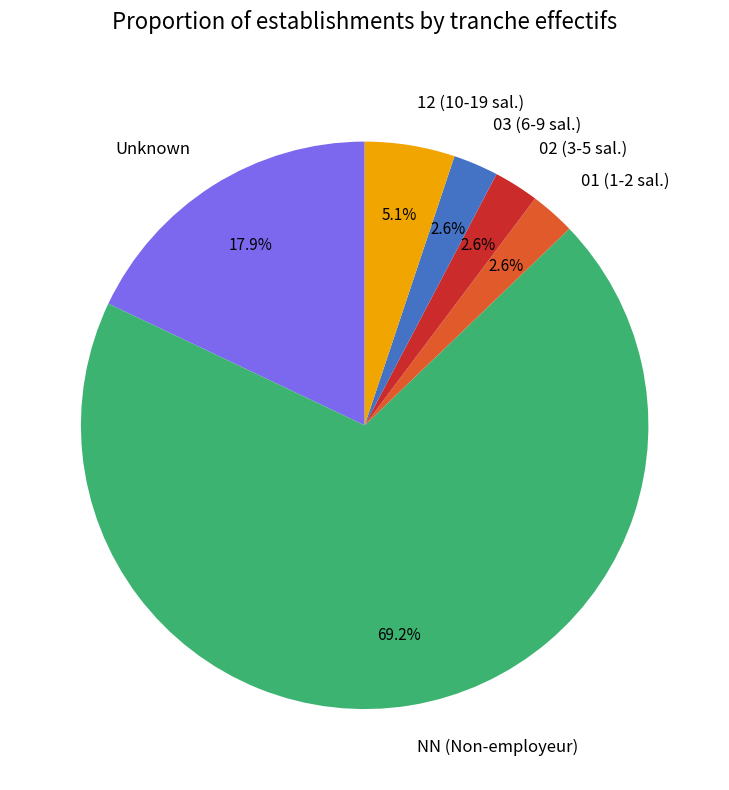

Which slice represents more than half of the pie?

NN (Non-employeur)